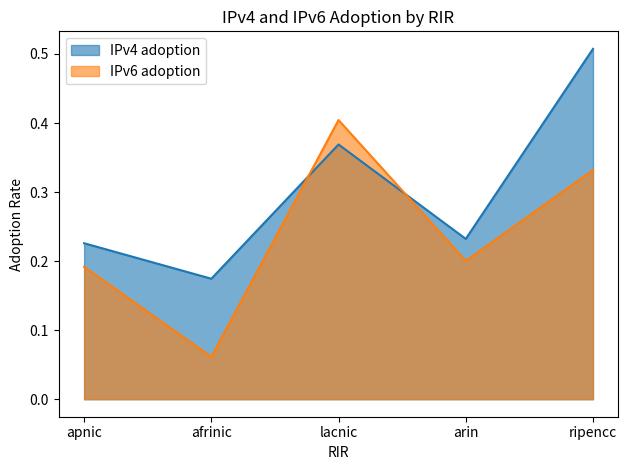

True or false: IPv4 adoption and IPv6 adoption cross at least once.

True